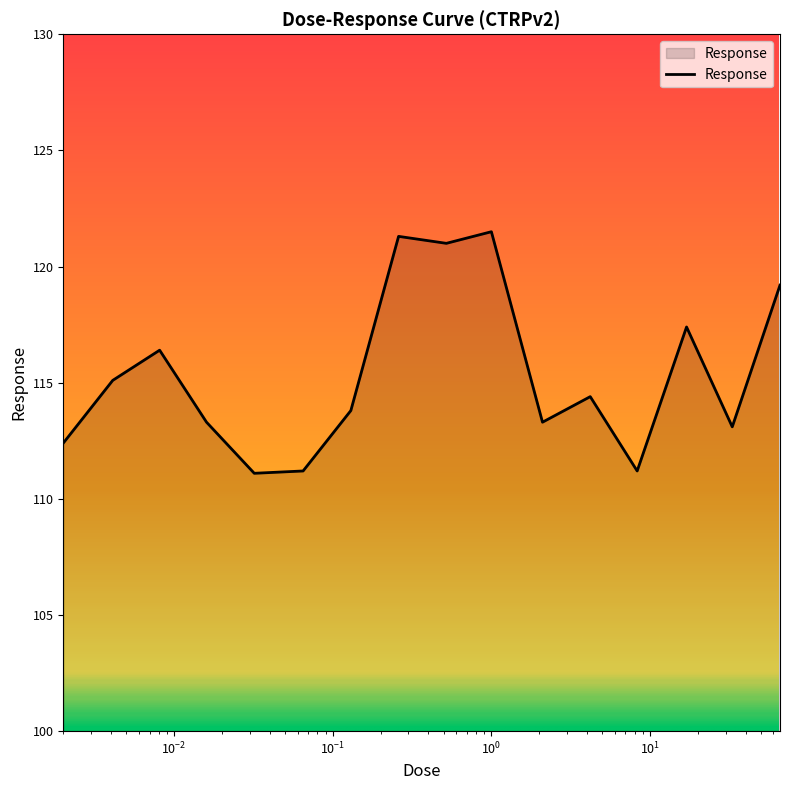

What is the difference between the maximum and minimum values?

10.4